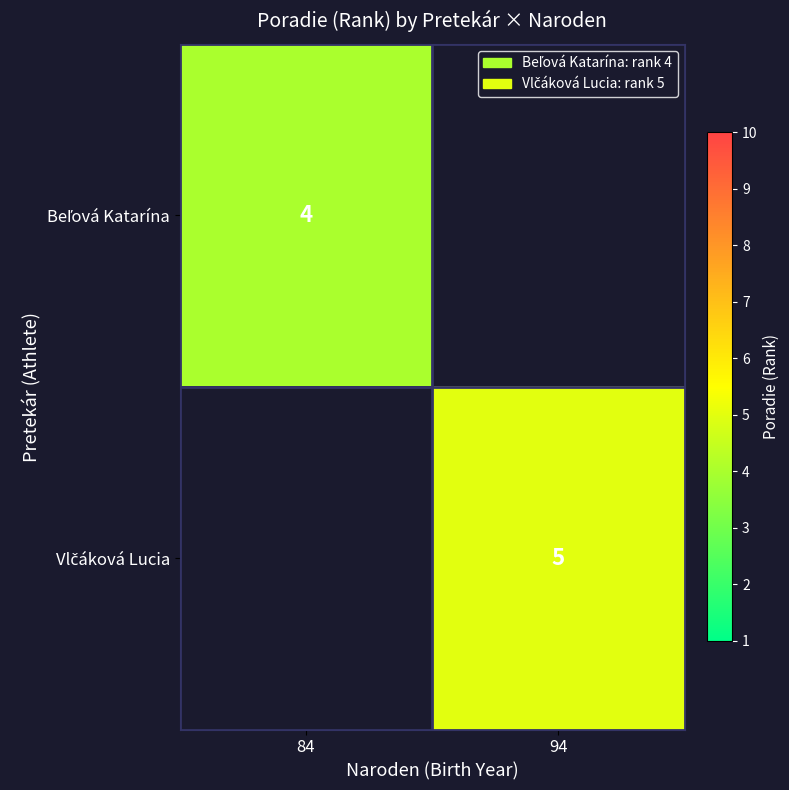

At which label does Vlčáková Lucia reach its minimum?

84